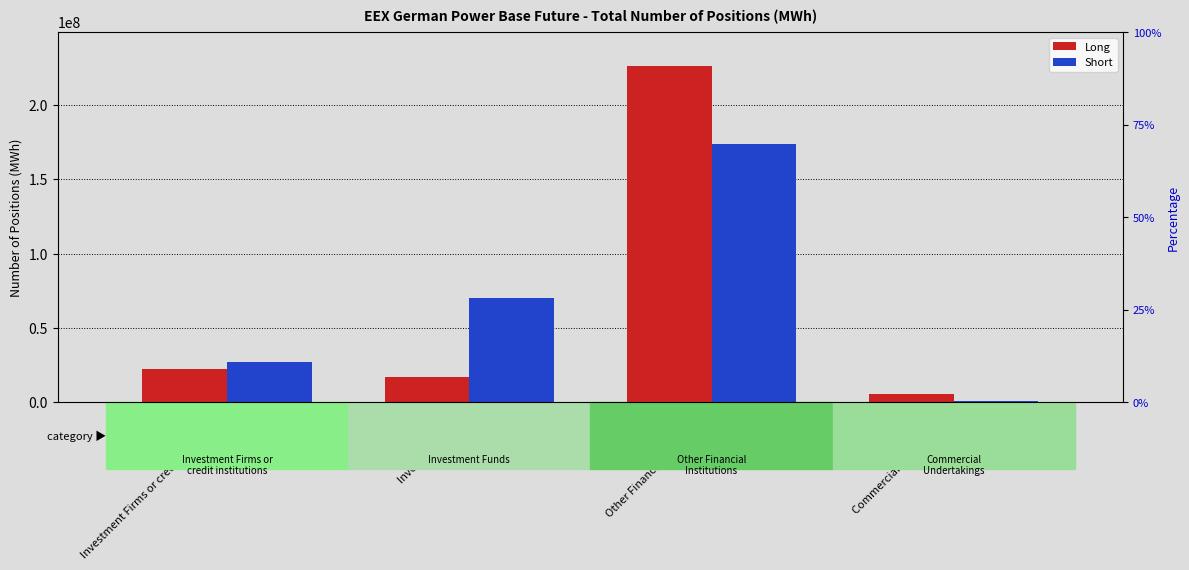

Reading left to right, extract all data points from this chart.

Long: Investment Firms or credit institutions=22457483.8	Investment Funds=17425709.0	Other Financial Institutions=226455696.0	Commercial Undertakings=5771355.0
Short: Investment Firms or credit institutions=27147722.0	Investment Funds=70176692.0	Other Financial Institutions=173605985.8	Commercial Undertakings=1303100.0